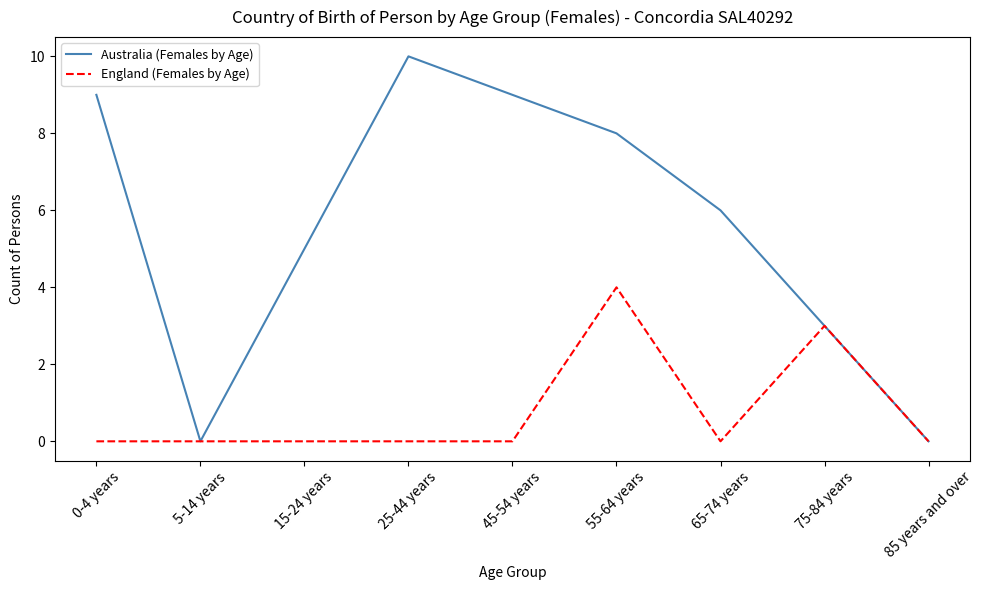

The England (Females by Age) series shows 0 at 85 years and over. True or false?

True